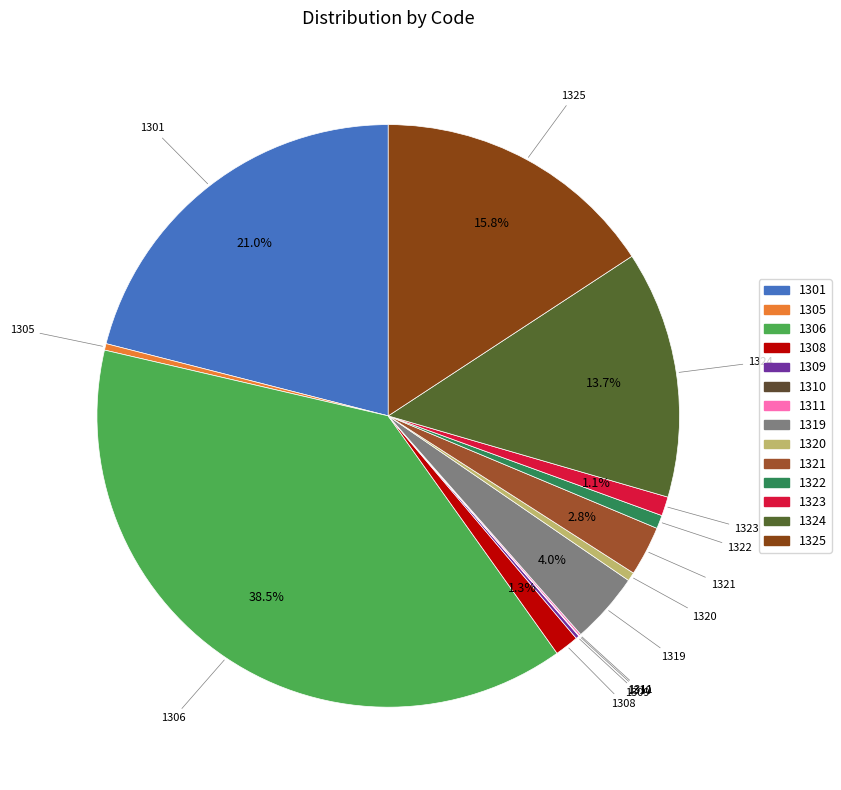

True or false: 1324 accounts for 23% of the total.

False